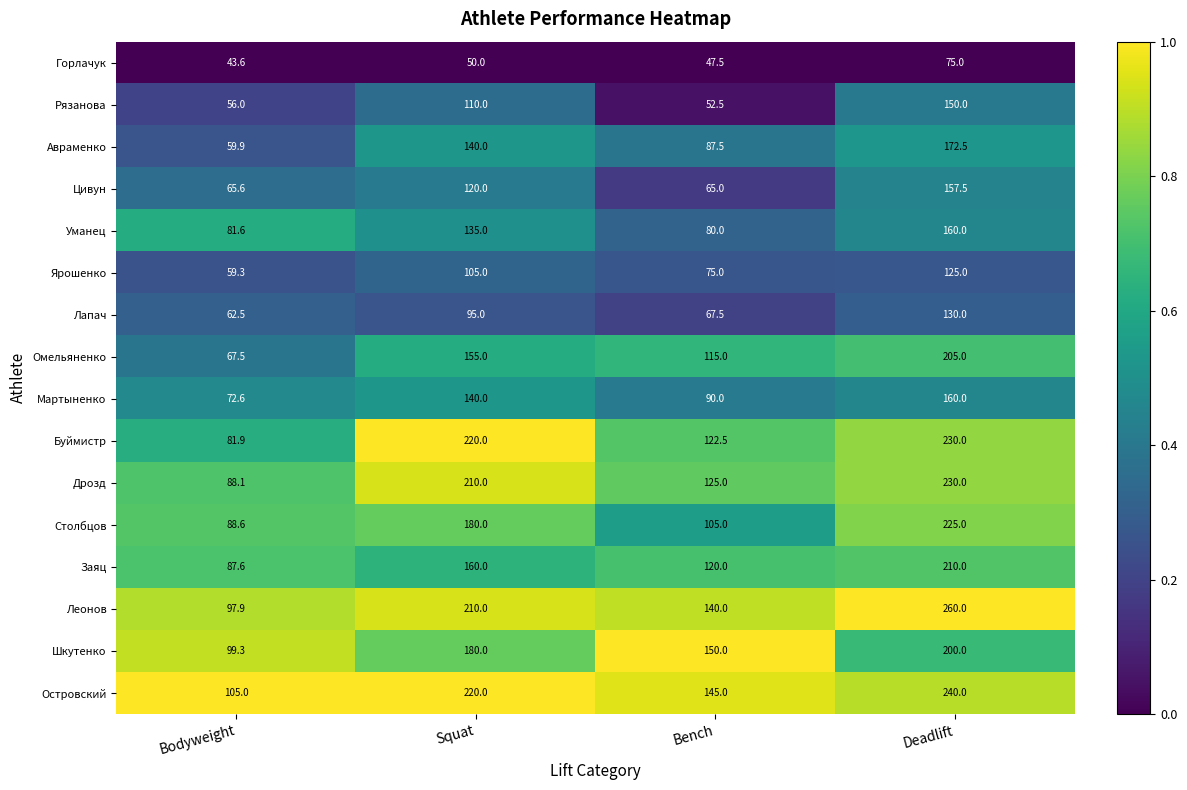

Which series has the largest total across all categories?

Островский